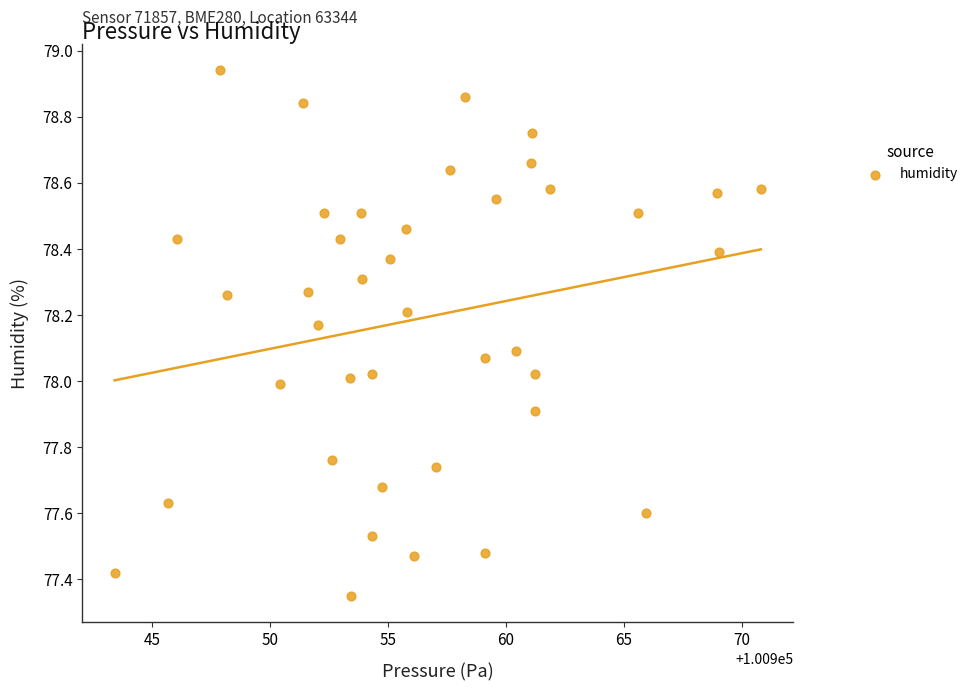

What is the range of Y values (max minus min)?

1.6